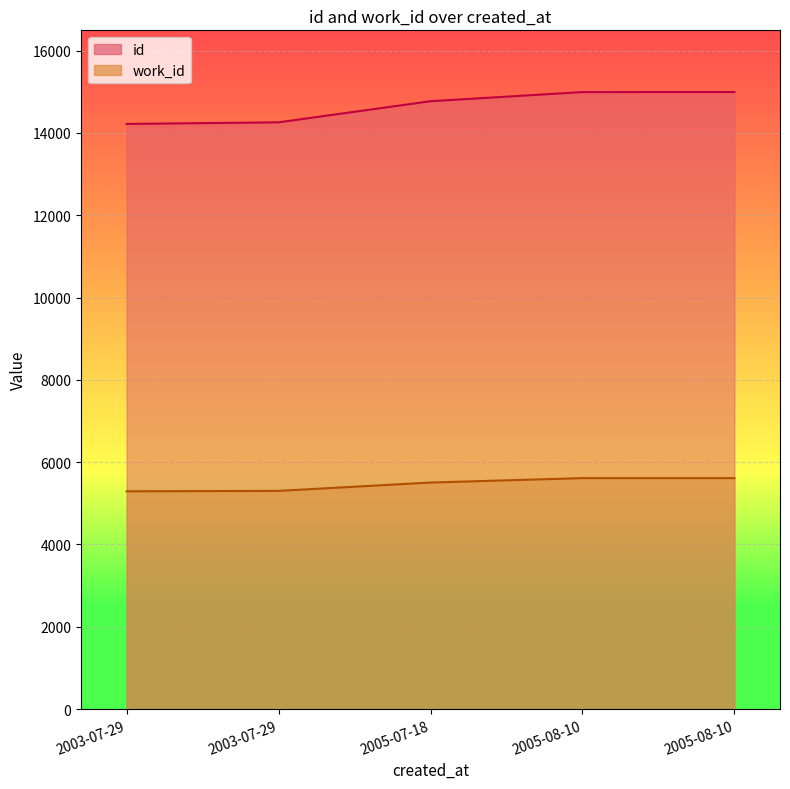

What are all the series names shown in the legend?

id, work_id